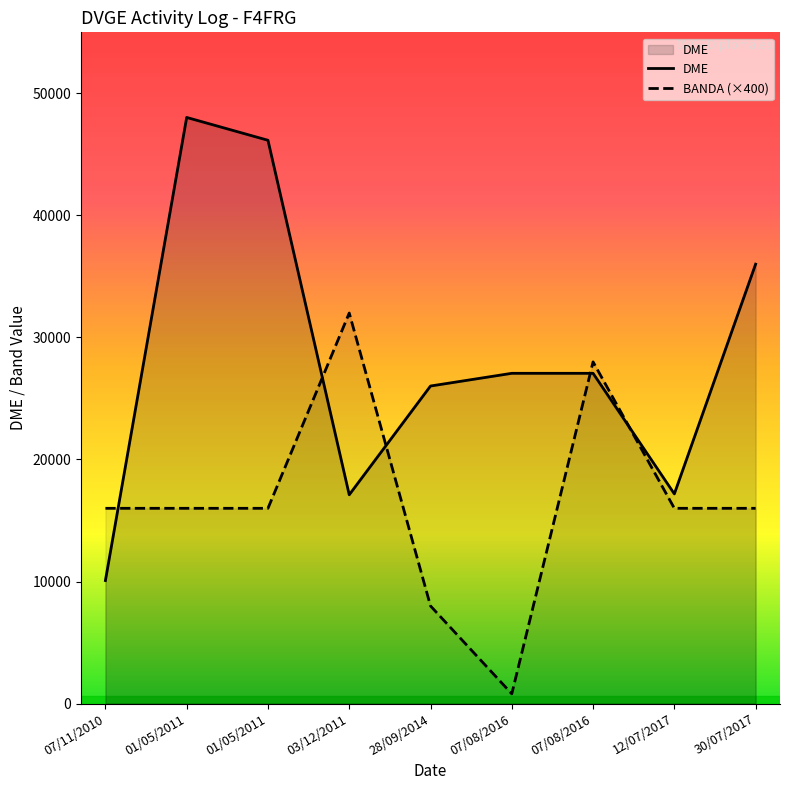

Rank the series by their average value, from lowest to highest.

BANDA (×400), DME